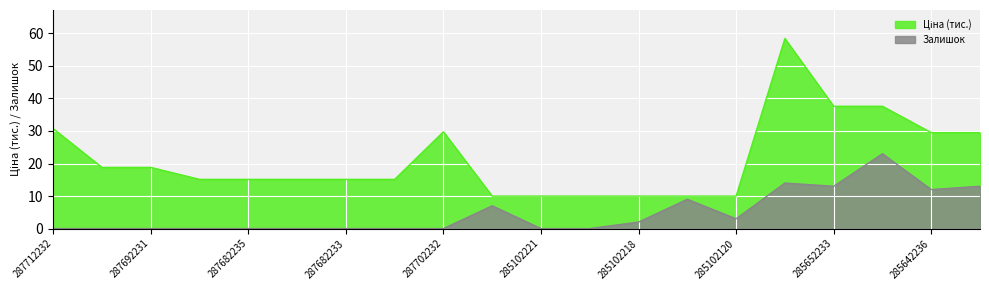

Reading left to right, transcribe all the data shown in this chart.

Ціна: 287712232=30.7	287692233=18.8	287692231=18.8	287682236=15.1	287682235=15.1	287682234=15.1	287682233=15.1	287682231=15.1	287702232=29.7	285101569=10.0	285102221=10.0	285102219=10.0	285102218=10.0	285102216=10.0	285102120=10.0	285662232=58.4	285652233=37.6	285652231=37.6	285642236=29.5	285642235=29.5
Залишок: 287712232=0.0	287692233=0.0	287692231=0.0	287682236=0.0	287682235=0.0	287682234=0.0	287682233=0.0	287682231=0.0	287702232=0.0	285101569=7.0	285102221=0.0	285102219=0.0	285102218=2.0	285102216=9.0	285102120=3.0	285662232=14.0	285652233=13.0	285652231=23.0	285642236=12.0	285642235=13.0